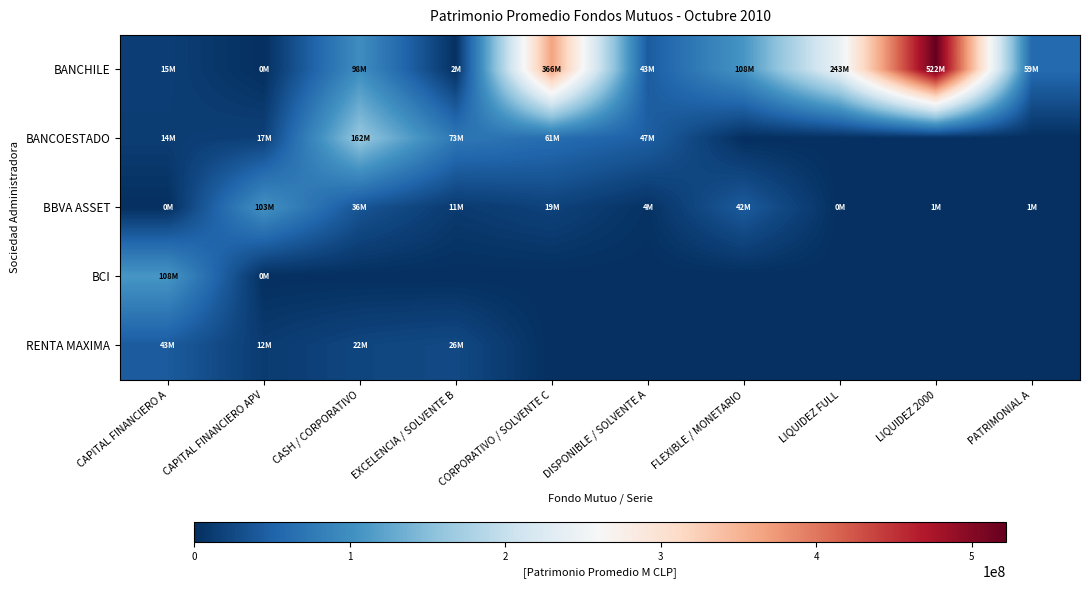

Between DISPONIBLE / SOLVENTE A and LIQUIDEZ 2000, which series saw the biggest shift?

BANCHILE